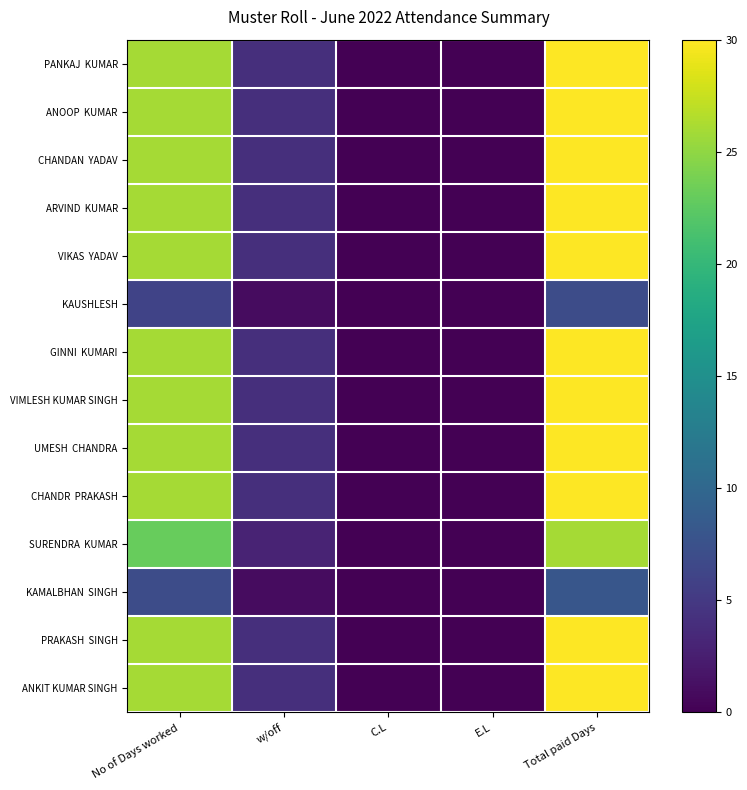

Which series has the largest total across all categories?

PANKAJ KUMAR